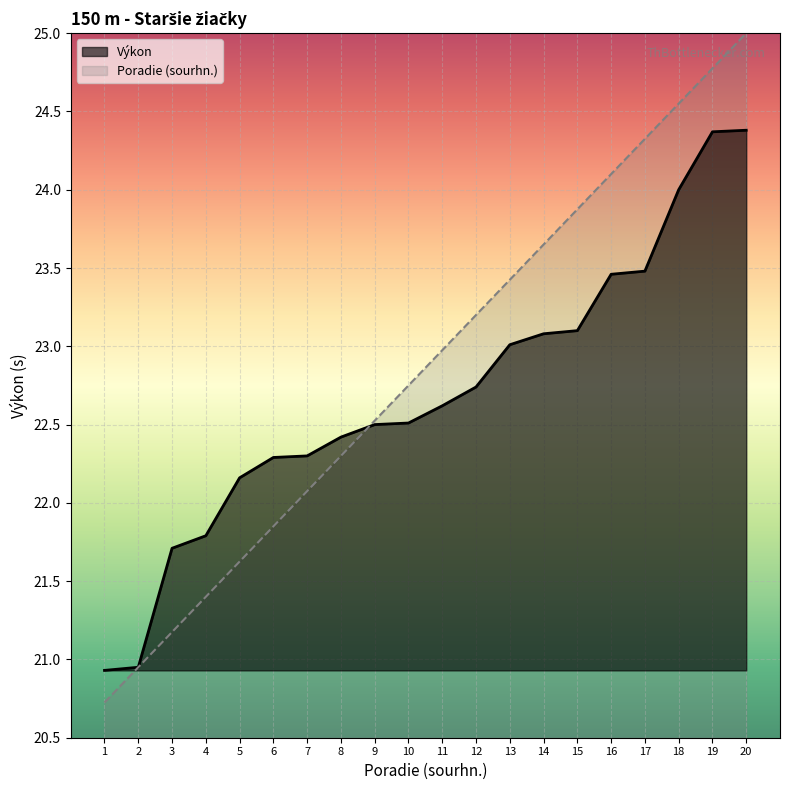

What is the difference between the maximum and minimum values in the Výkon series?

3.4